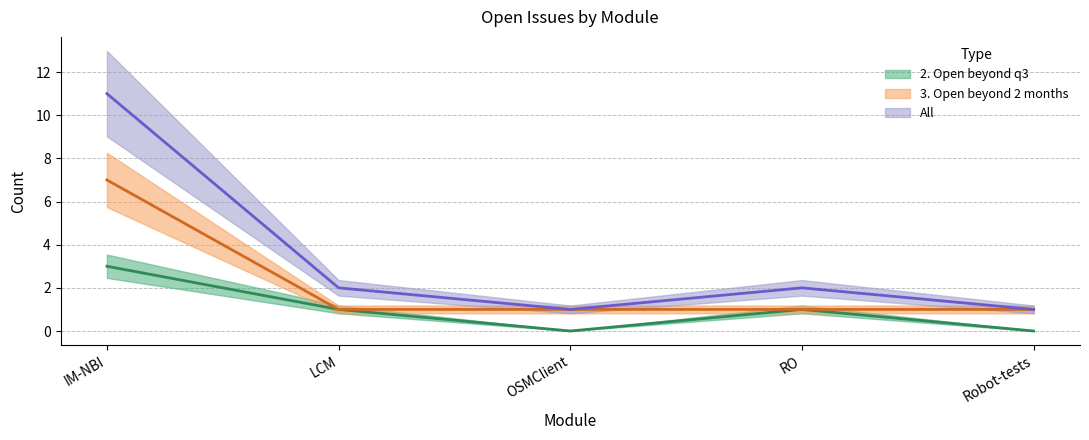

How many 2. Open beyond q3 values are between 0 and 1?

4